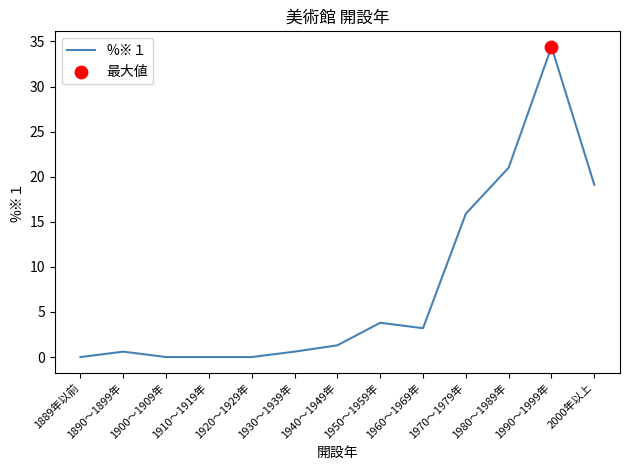

Approximately how many times larger is the value at 1960～1969年 compared to 2000年以上?

0.2